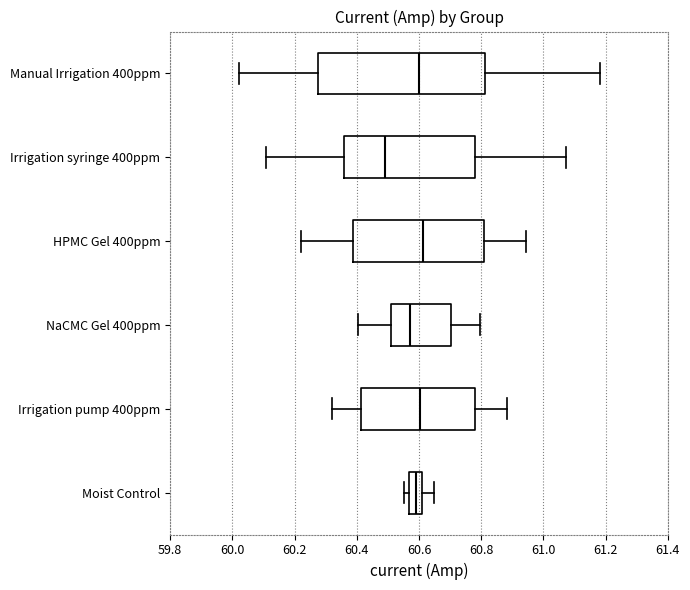

Reading bottom to top, transcribe this box plot: for each box, give where its median line is, the range the box spans, and where its two whiskers end, as read against the x-axis. The values are not printed on the chart, so give them approximately, as read against the axis.

Moist Control: median 60.60, box 60.56 to 60.62, whiskers 60.56 (just left of the box's left edge) to 60.64
Irrigation pump 400ppm: median 60.60, box 60.42 to 60.78, whiskers 60.32 to 60.88
NaCMC Gel 400ppm: median 60.58, box 60.50 to 60.70, whiskers 60.40 to 60.80
HPMC Gel 400ppm: median 60.62, box 60.38 to 60.80, whiskers 60.22 to 60.94
Irrigation syringe 400ppm: median 60.50, box 60.36 to 60.78, whiskers 60.10 to 61.08
Manual Irrigation 400ppm: median 60.60, box 60.28 to 60.82, whiskers 60.02 to 61.18